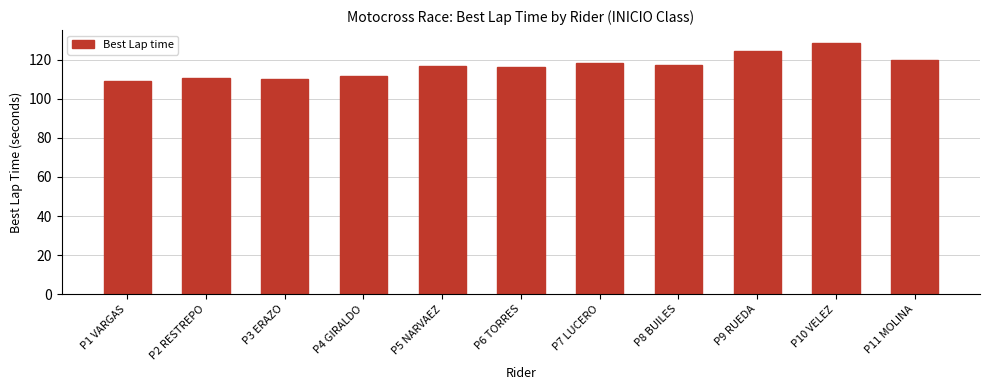

How many categories are shown in the chart?

11